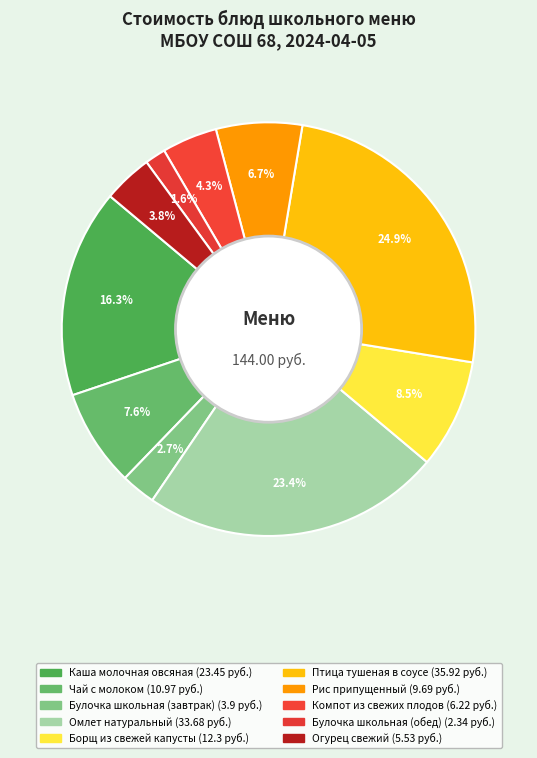

What is the smallest slice in the pie chart?

Булочка школьная (обед)